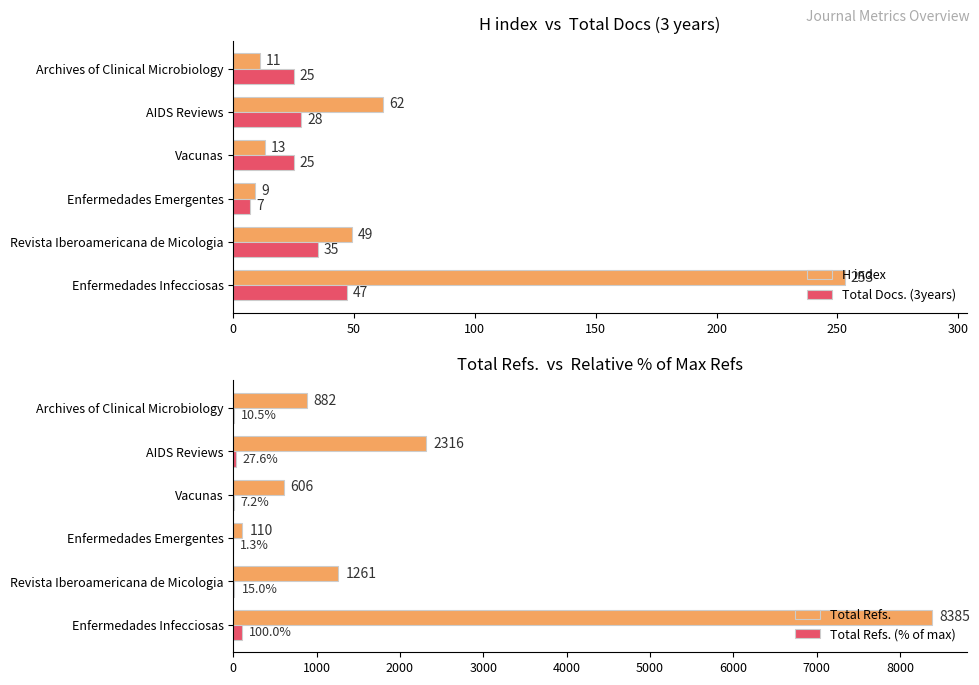

What is the highest value of the Total Refs. (% of max) series?

100.0